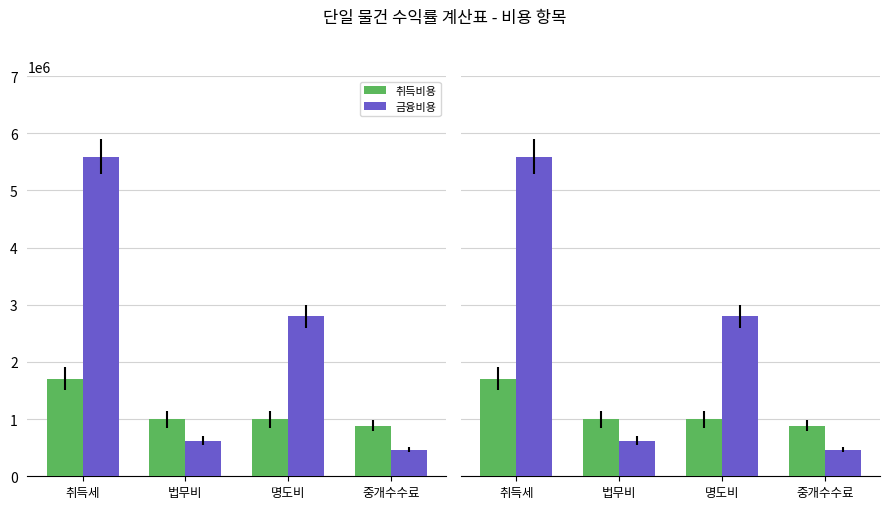

How many values in the 금융비용 series exceed 2797200?

1